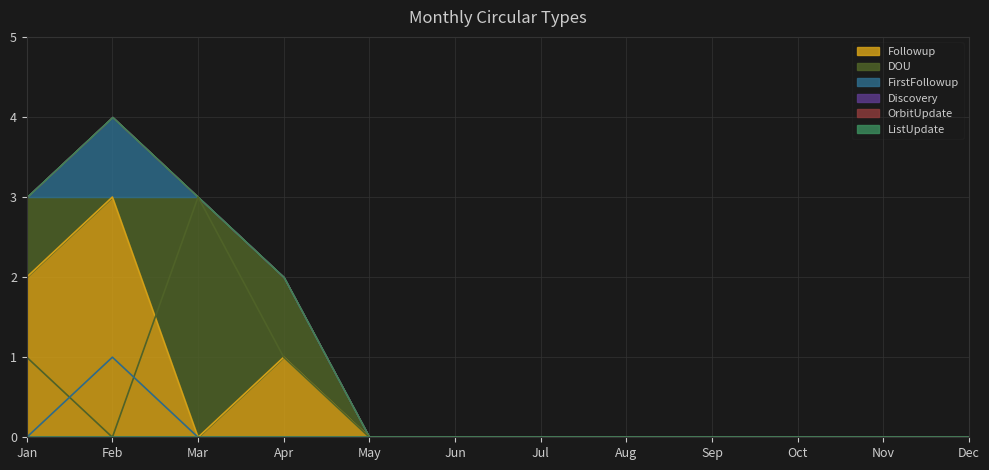

True or false: FirstFollowup and Followup cross at least once.

False